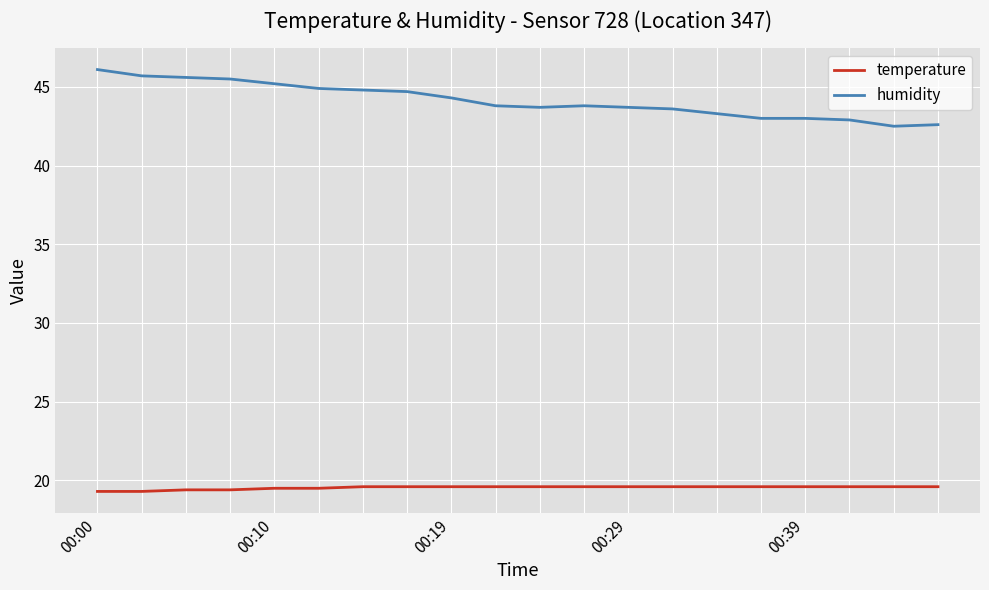

Which series has the largest range (max minus min)?

humidity